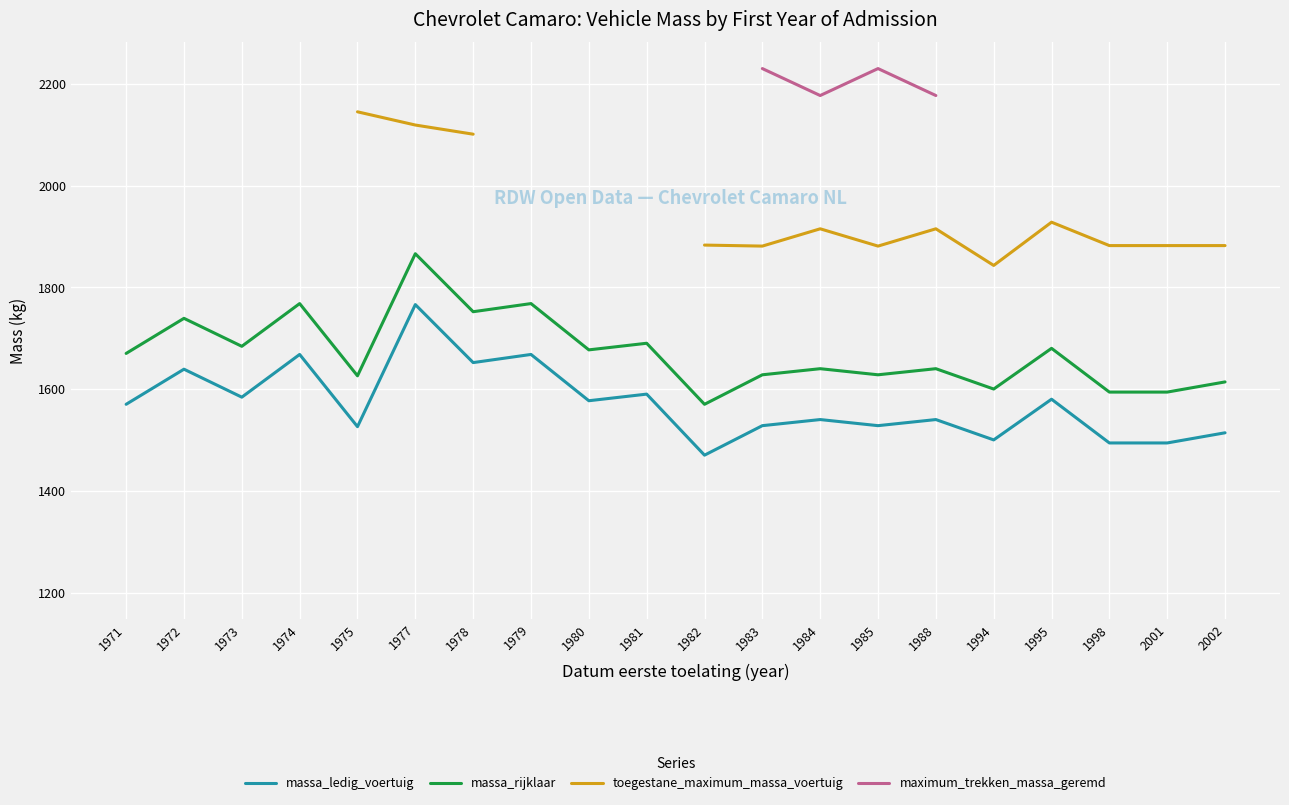

True or false: massa_ledig_voertuig and toegestane_maximum_massa_voertuig intersect in this chart.

False